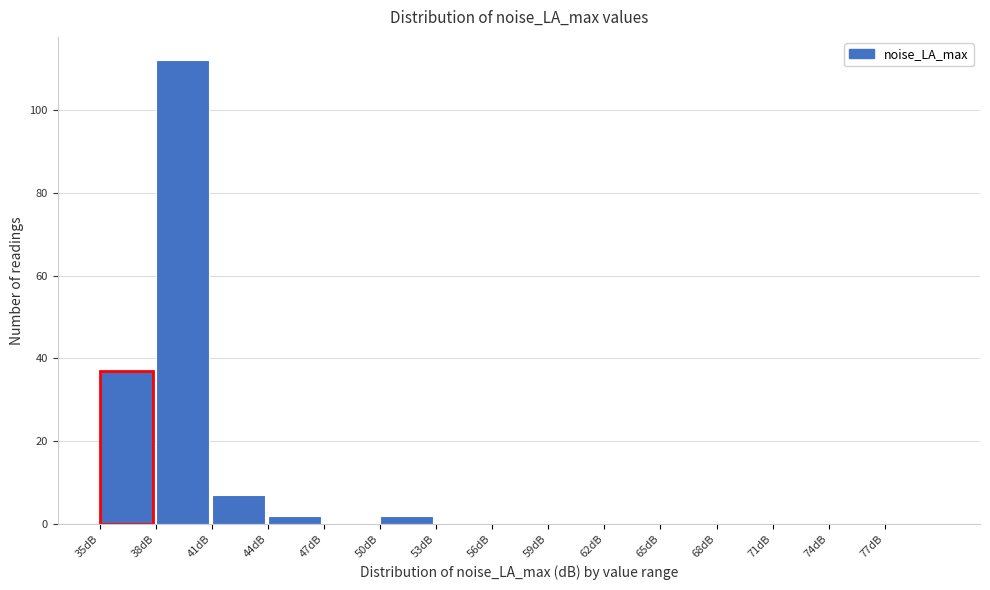

Reading left to right, transcribe this chart: for each bar, give the range it covers on the x-axis and its height. The values are not printed on the chart, so give them approximately, as read against the axis.

35 to 38: 38
38 to 41: 112
41 to 44: 8
44 to 47: 2
47 to 50: 0
50 to 53: 2
53 to 56: 0
56 to 59: 0
59 to 62: 0
62 to 65: 0
65 to 68: 0
68 to 71: 0
71 to 74: 0
74 to 77: 0
77 to 80: 0